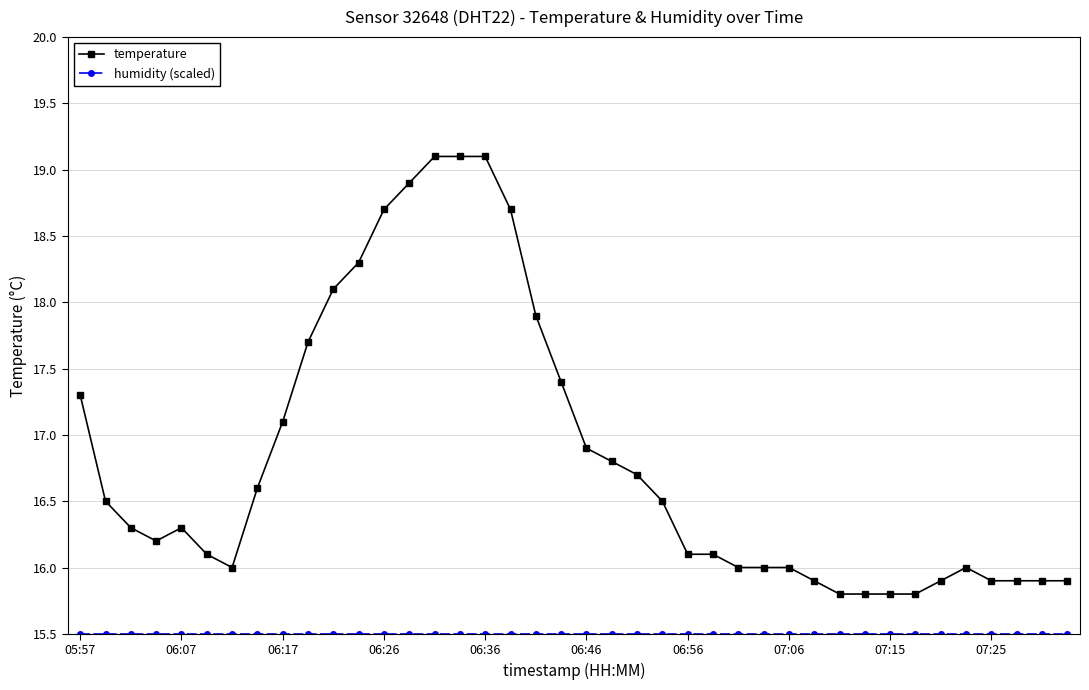

What is the maximum value shown in the chart?

19.1